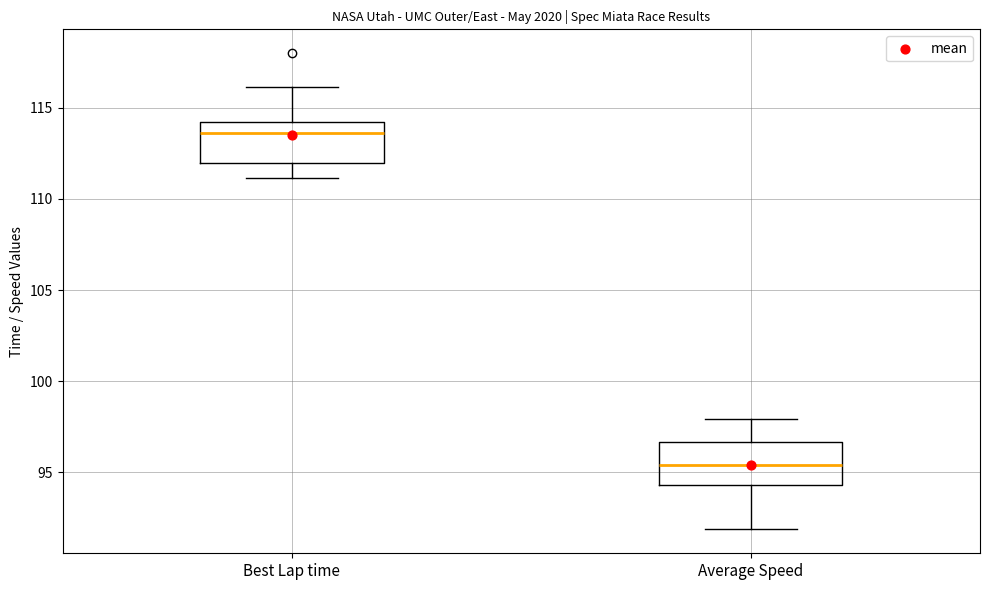

Reading left to right, transcribe this box plot: for each box, give where its median line is, the range the box spans, and where its two whiskers end, as read against the y-axis. The values are not printed on the chart, so give them approximately, as read against the axis.

Best Lap time: median 113.5, box 112.0 to 114.0, whiskers 111.0 to 116.0
Average Speed: median 95.5, box 94.5 to 96.5, whiskers 92.0 to 98.0